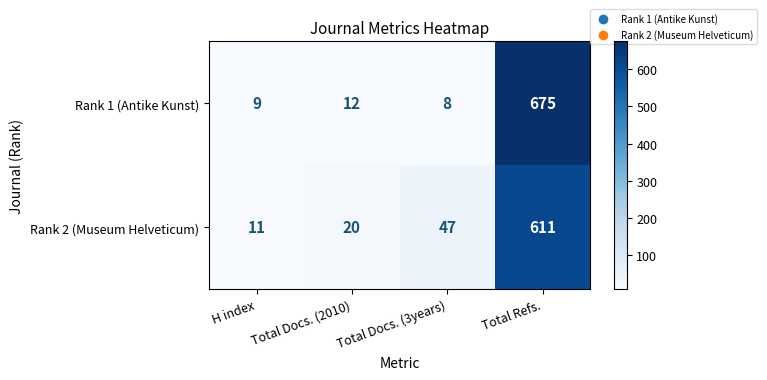

What is the minimum value shown in the chart?

8